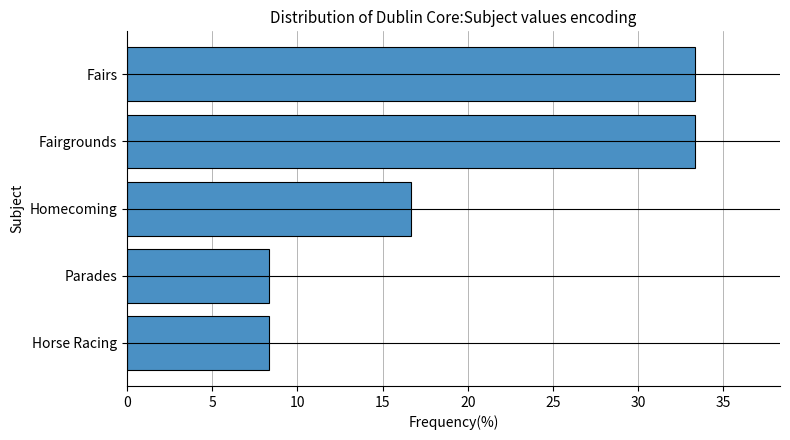

What is the minimum value shown in the chart?

8.3